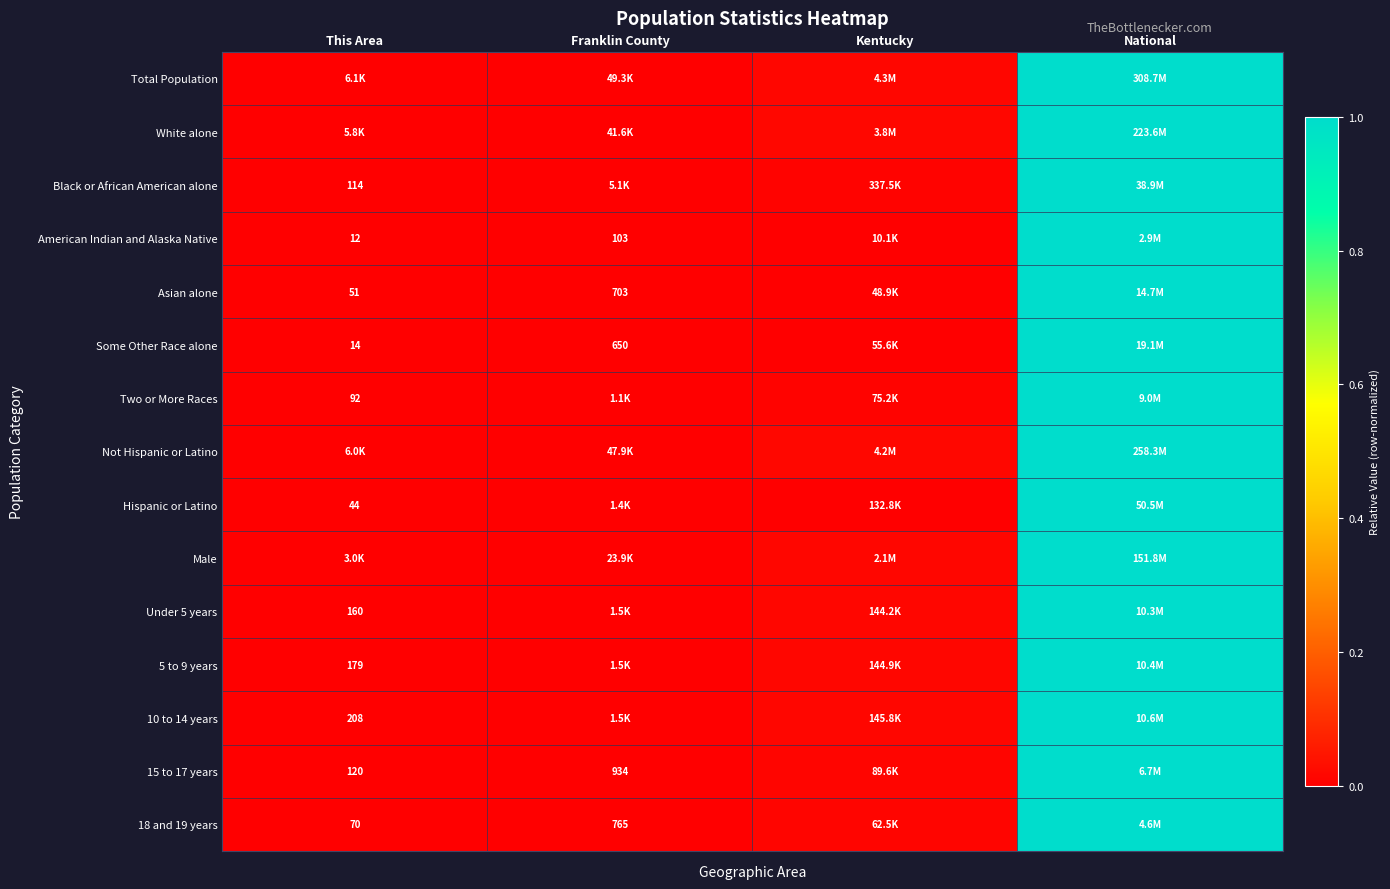

What is the sum of the White alone values at Kentucky and National?

1.0